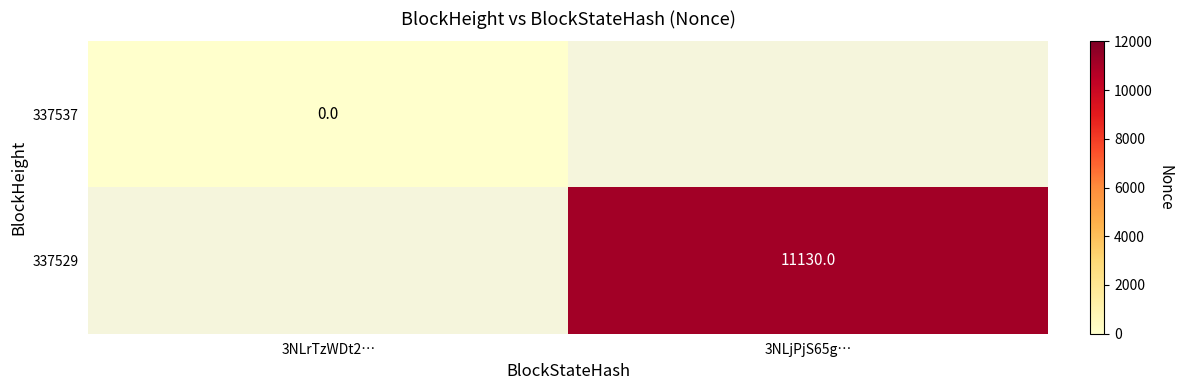

True or false: 337529 has a value of 16509 at 3NLjPjS65g….

False